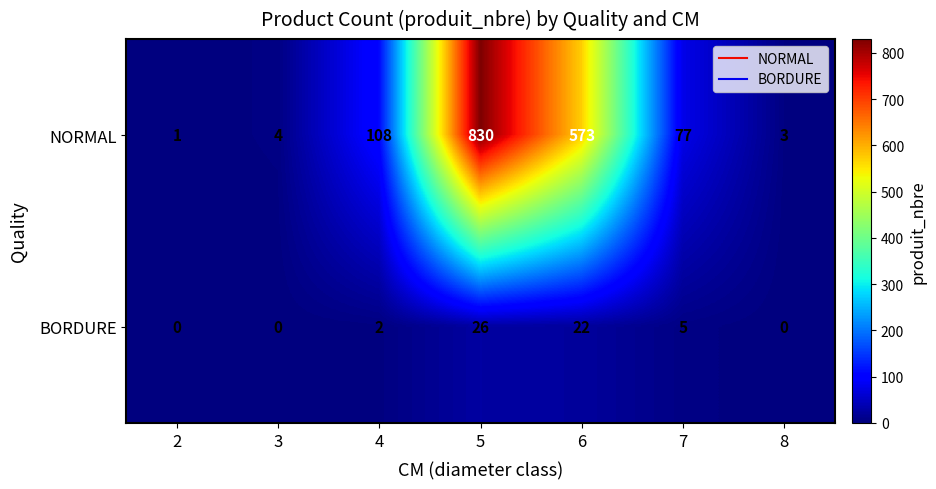

How many data points does each series have?

7